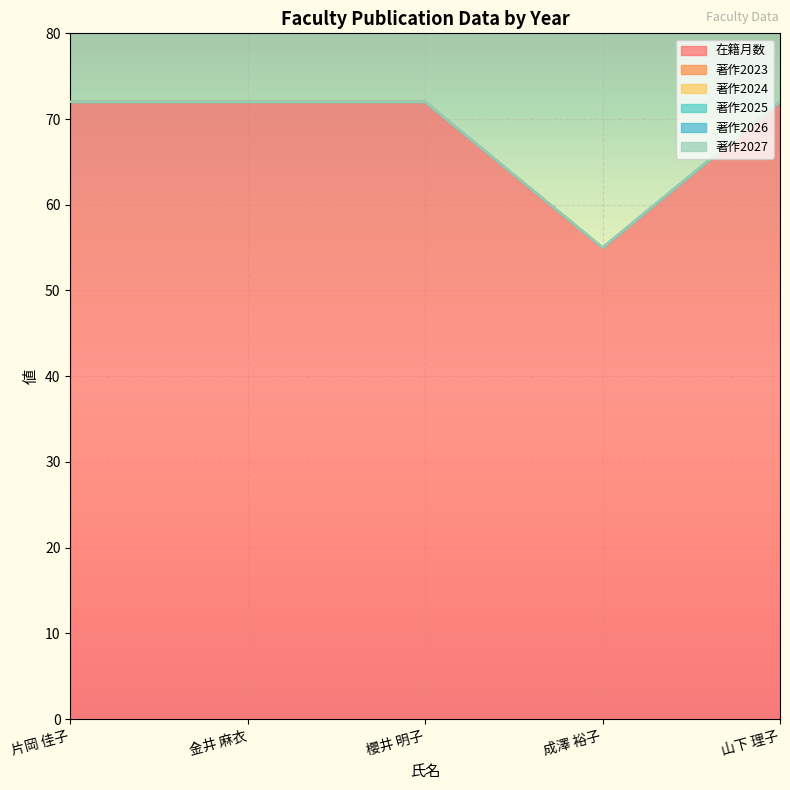

Which series changed the most between 金井 麻衣 and 山下 理子?

在籍月数